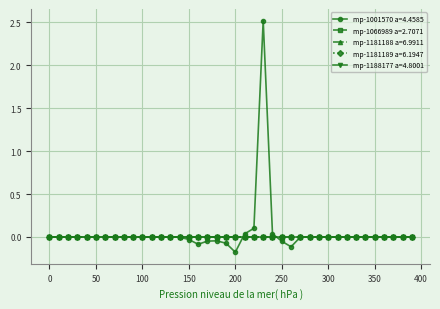

Which series has the largest range (max minus min)?

mp-1001570 a=4.4585